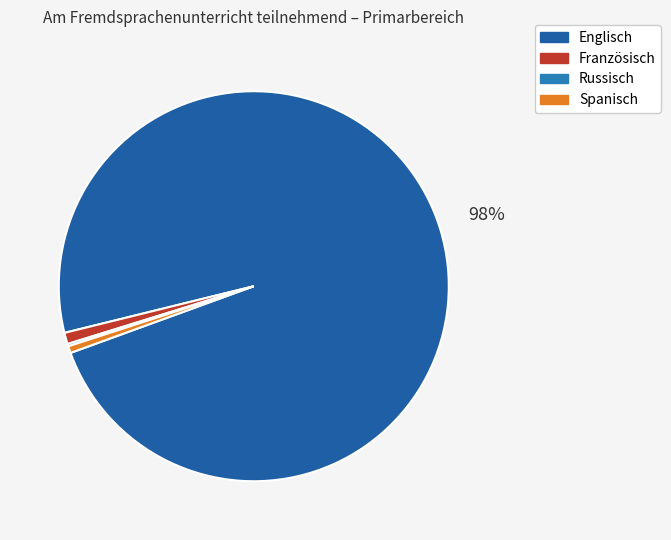

What percentage is the Englisch slice, to the nearest percent?

98%